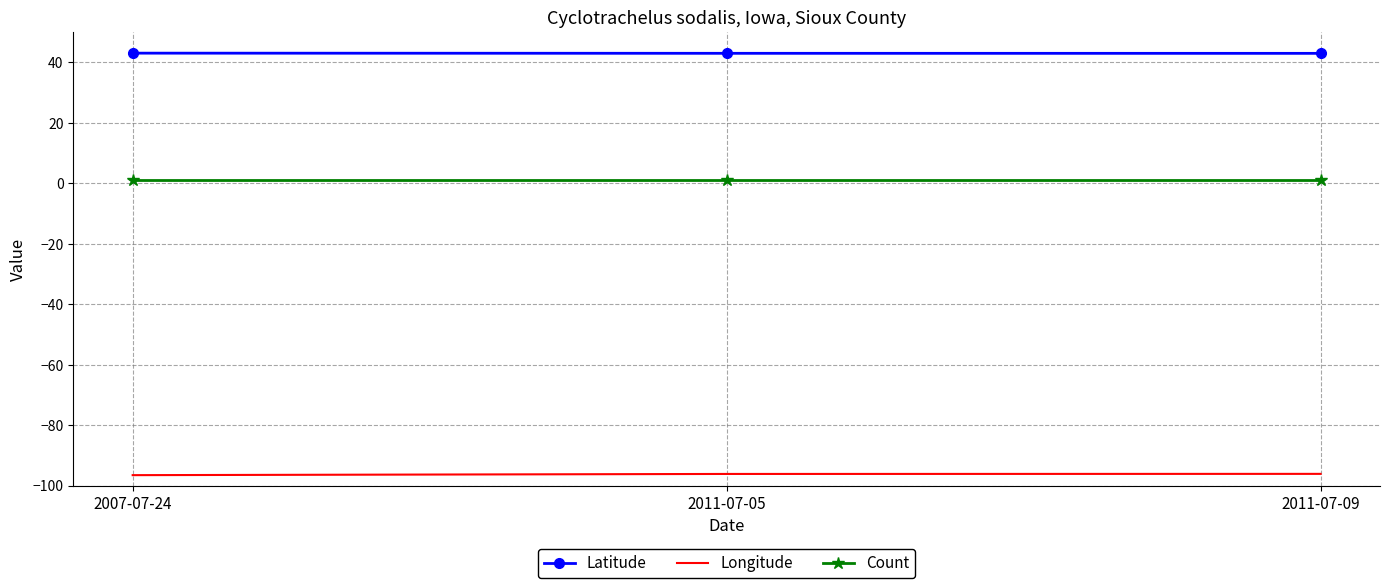

What is the spread (max minus min) of values at 2011-07-09?

139.0